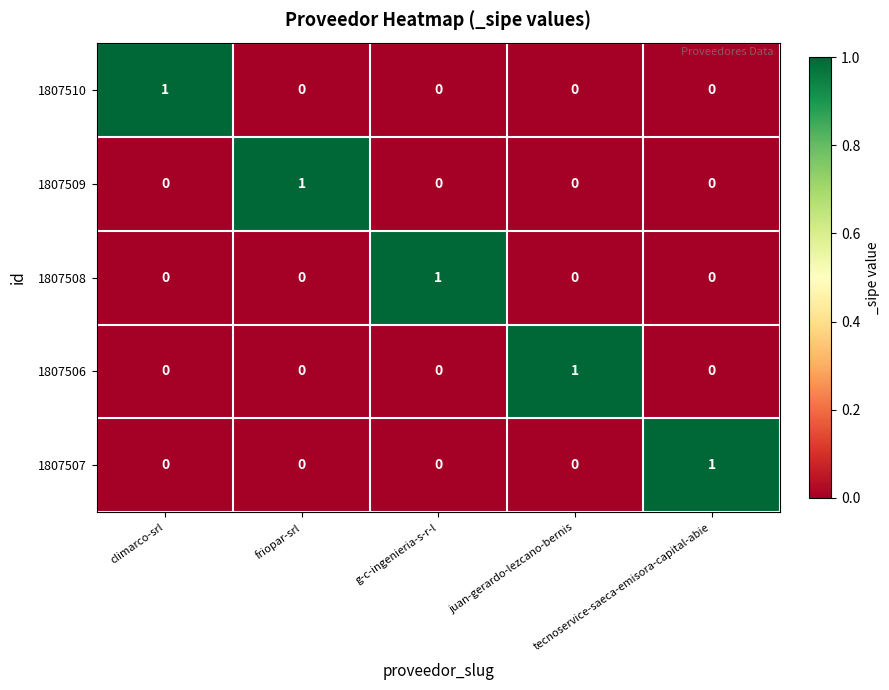

At how many categories does at least one series exceed 0?

5